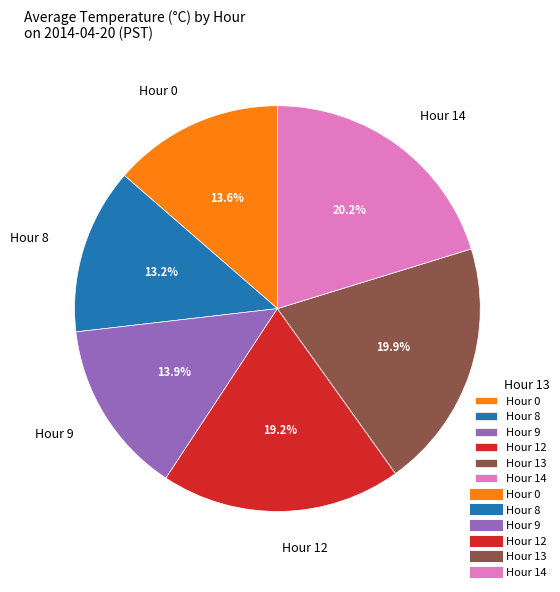

How many segments does this pie chart have?

6